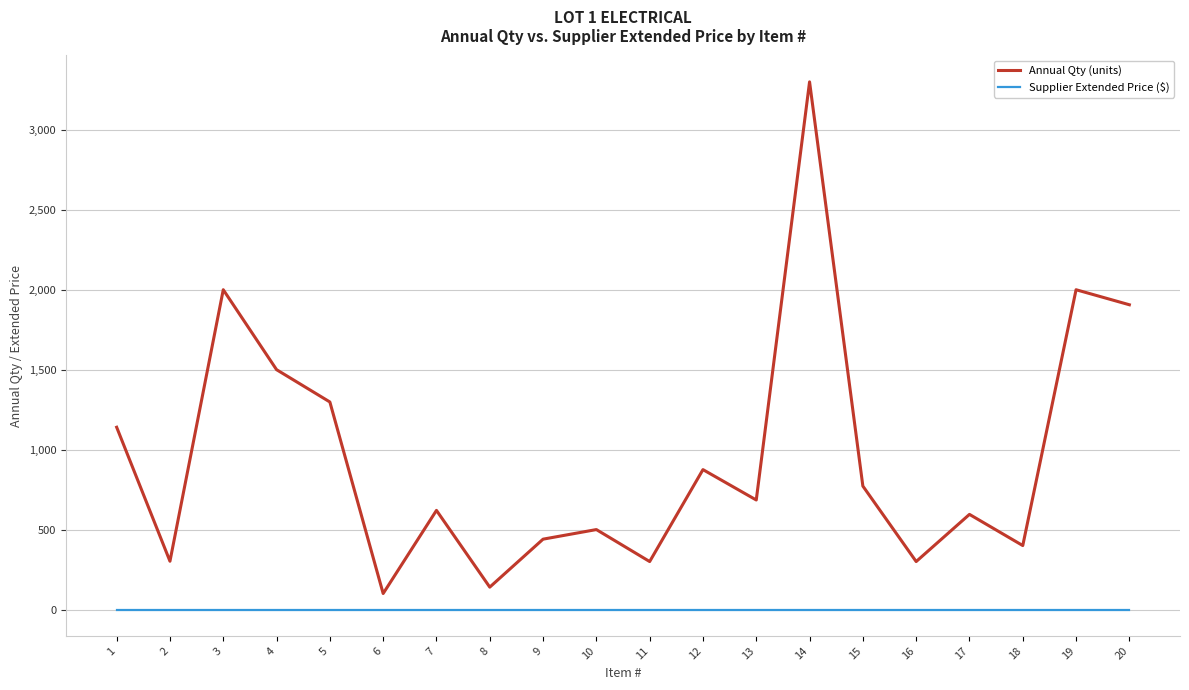

What is the minimum value for Annual Qty (units)?

100